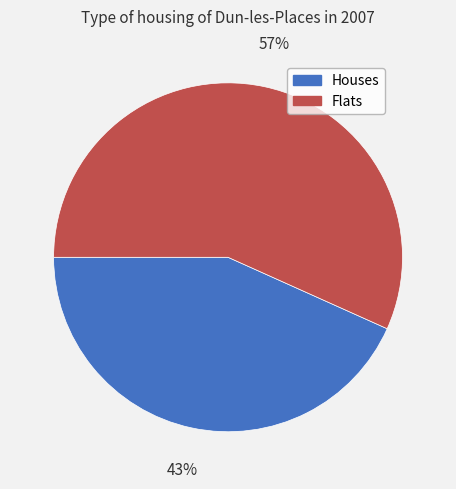

The Flats slice represents 57% of the pie. True or false?

True